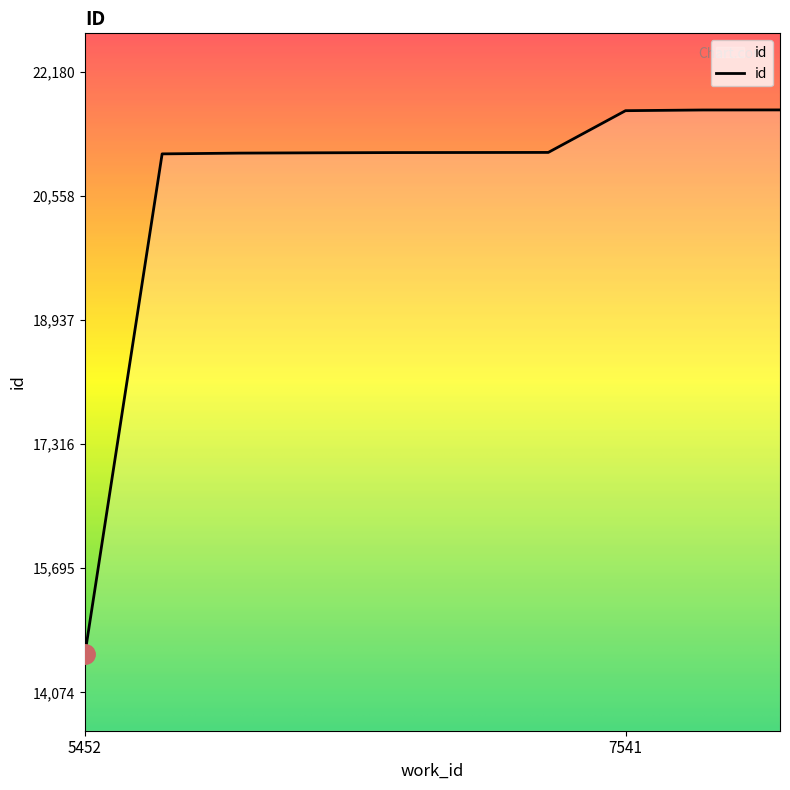

Does the chart display data point markers on the line(s)?

No